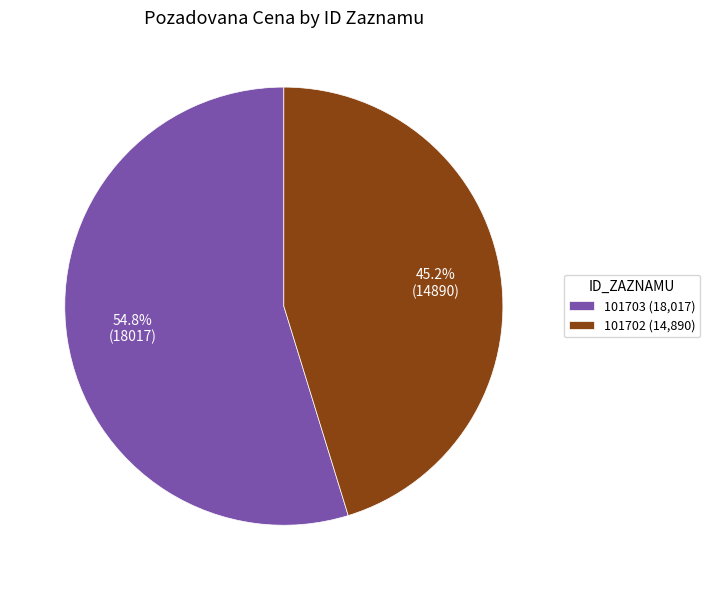

What percentage is NOT represented by 101702?

54.8%